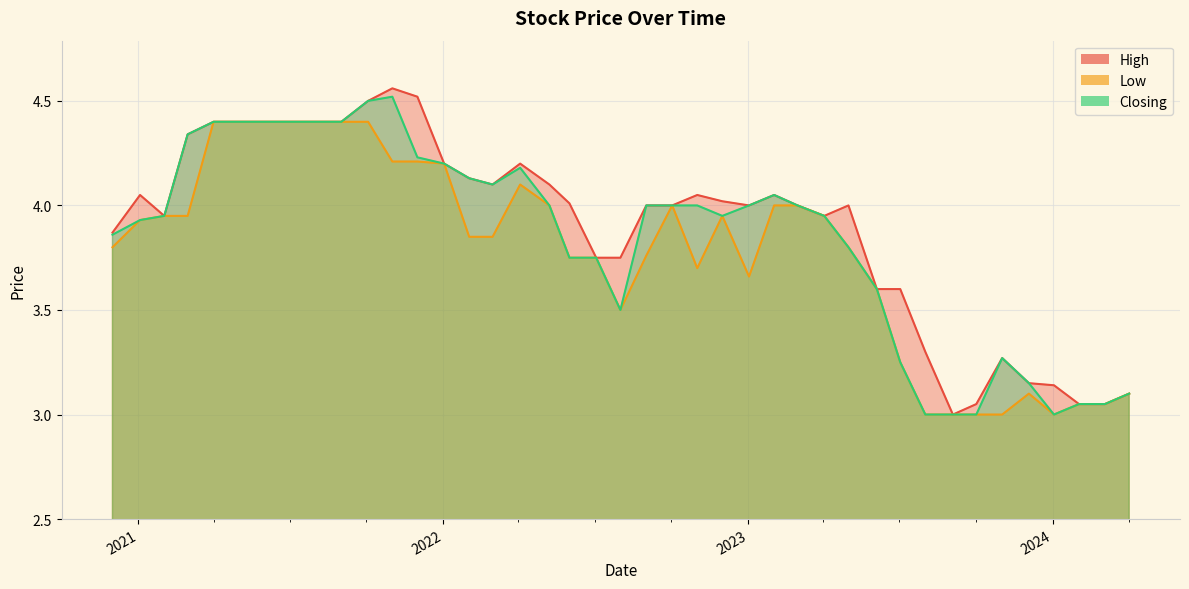

How many interior local valleys does the Low series have?

4